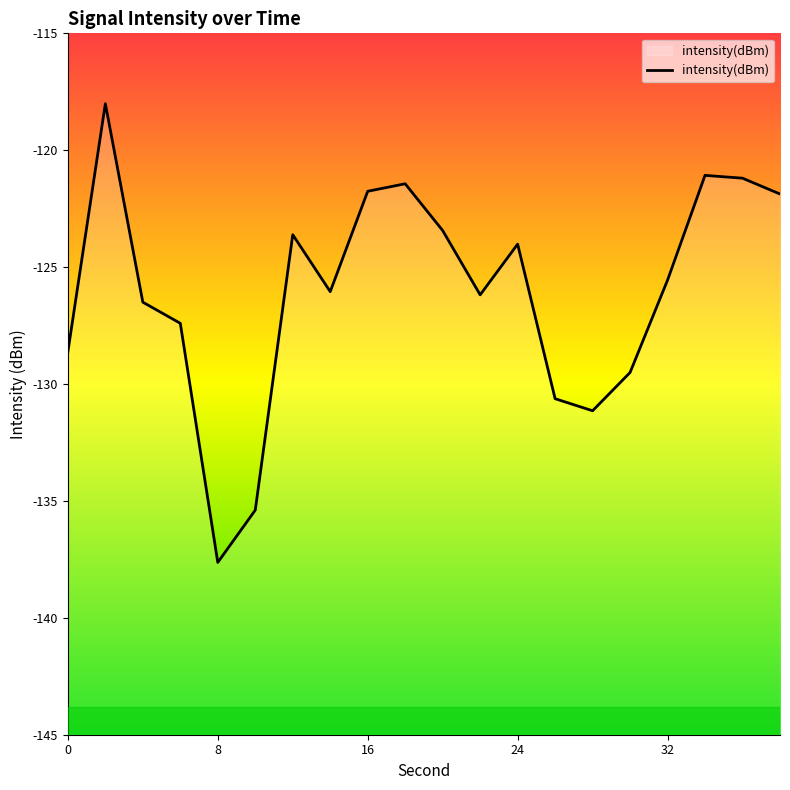

What is the minimum value shown in the chart?

-137.6